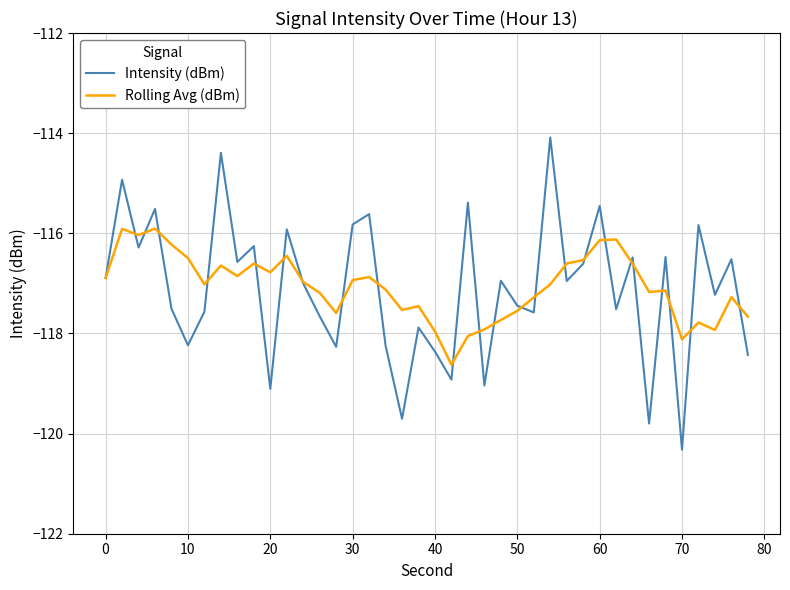

Which series has the widest spread of values?

Intensity (dBm)